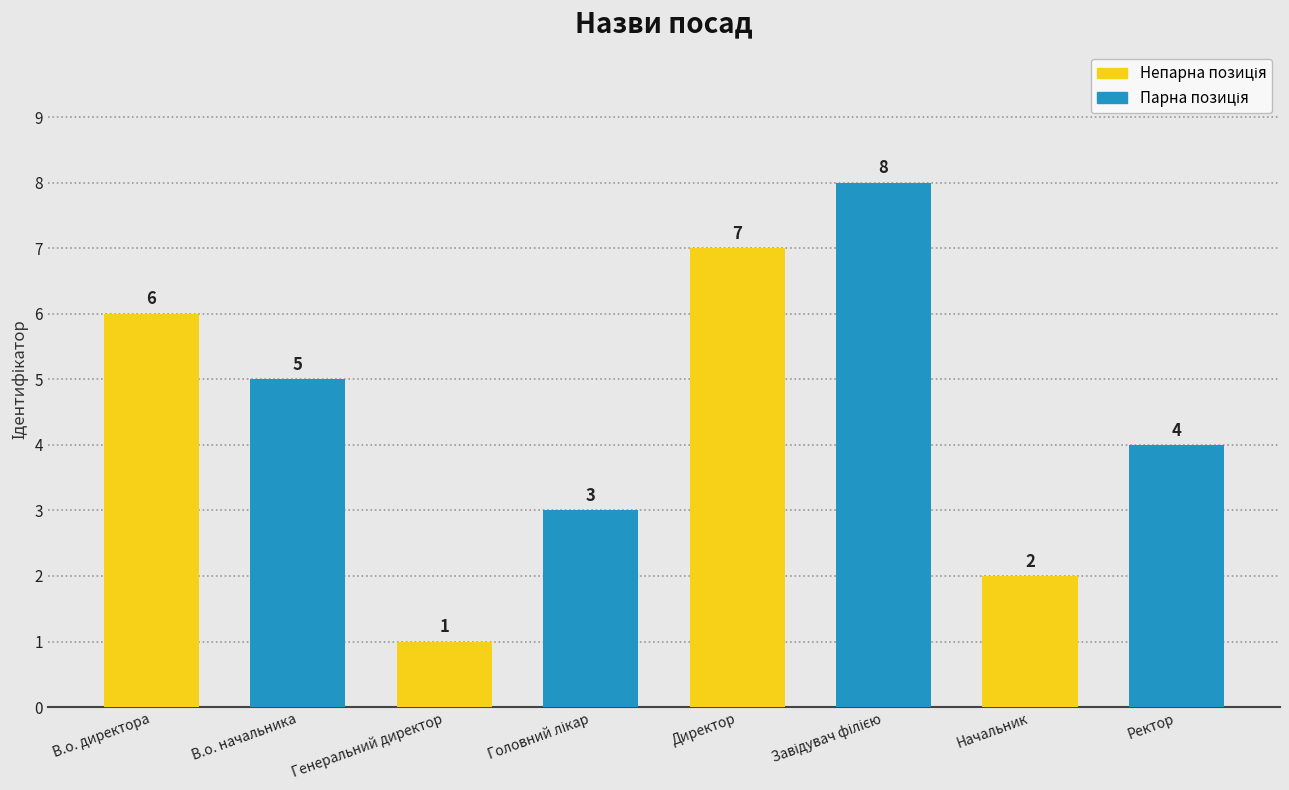

Count the values in the range 3 to 7.

5